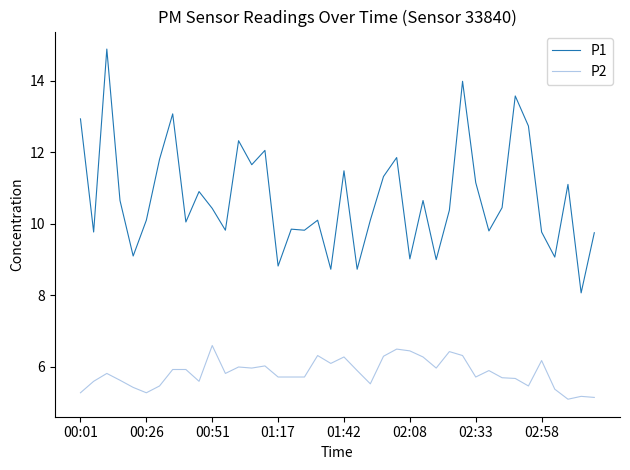

What are all the series names shown in the legend?

P1, P2